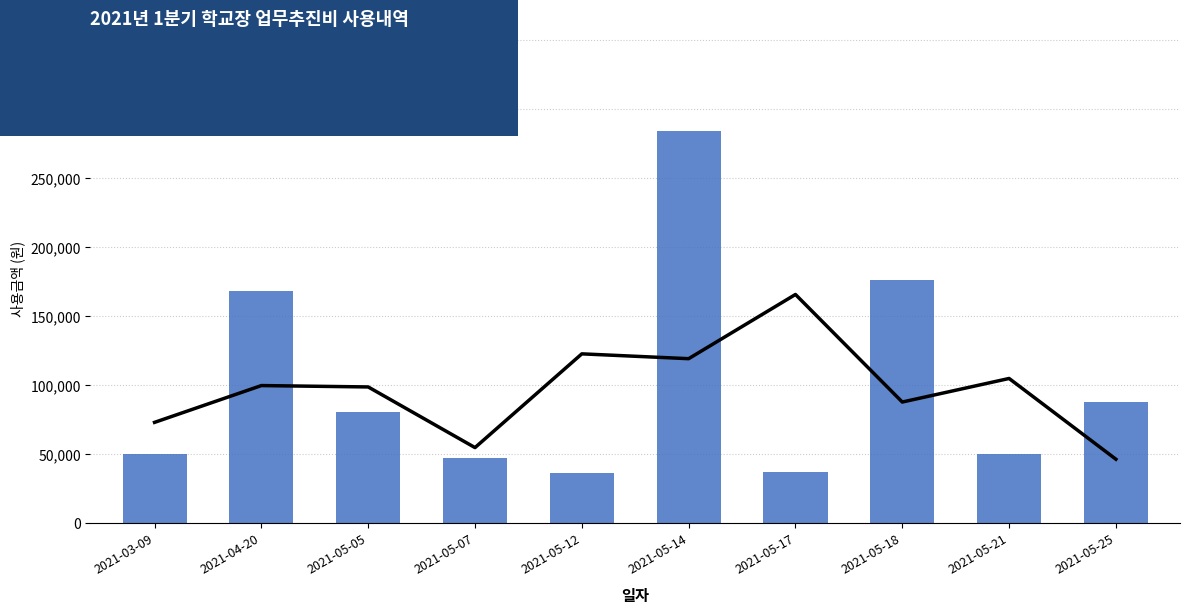

How many distinct data groups are displayed?

2